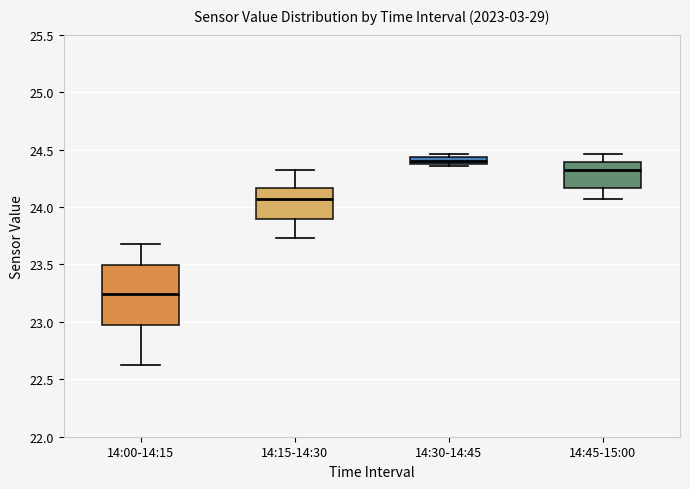

Which box is the tallest, from its lower edge to its upper edge?

14:00-14:15